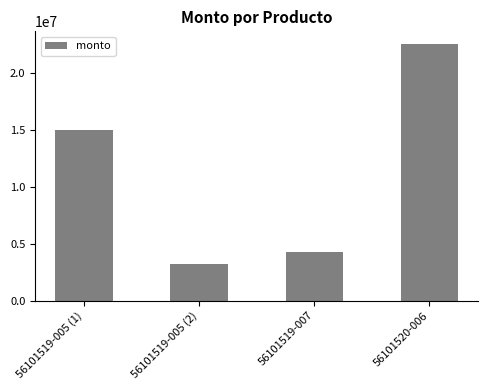

Reading right to left, transcribe all the data shown in this chart.

56101520-006=22546550	56101519-007=4300000	56101519-005 (2)=3250000	56101519-005 (1)=15000000